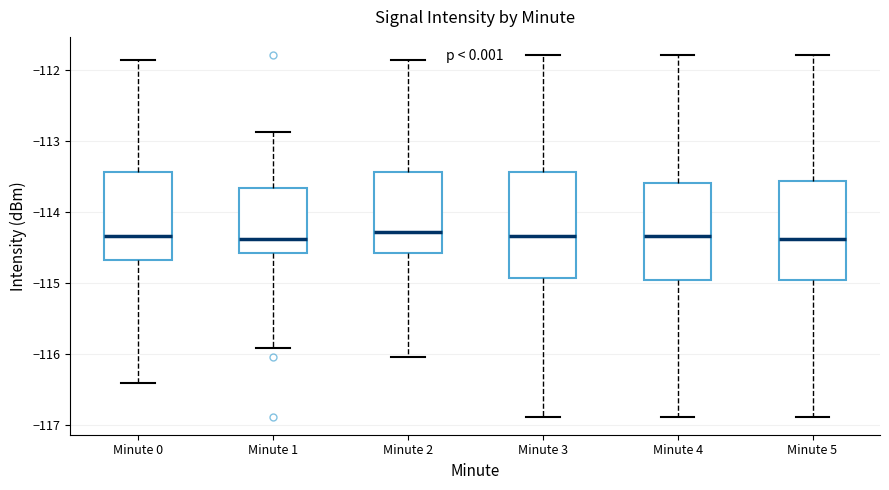

Reading left to right, transcribe this box plot: for each box, give where its median line is, the range the box spans, and where its two whiskers end, as read against the y-axis. The values are not printed on the chart, so give them approximately, as read against the axis.

Minute 0: median -114.3, box -114.7 to -113.4, whiskers -116.4 to -111.9
Minute 1: median -114.4, box -114.6 to -113.7, whiskers -115.9 to -112.9
Minute 2: median -114.3, box -114.6 to -113.4, whiskers -116.0 to -111.9
Minute 3: median -114.3, box -114.9 to -113.4, whiskers -116.9 to -111.8
Minute 4: median -114.3, box -115.0 to -113.6, whiskers -116.9 to -111.8
Minute 5: median -114.4, box -115.0 to -113.6, whiskers -116.9 to -111.8